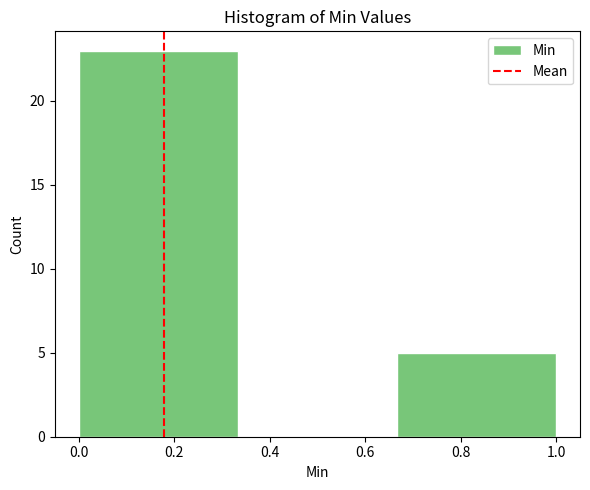

How tall is the bar that spans 0.00 to 0.34 on the x-axis? Neither the bar edges nor the heights are printed on the chart, so give them approximately, as read against the axes.

23